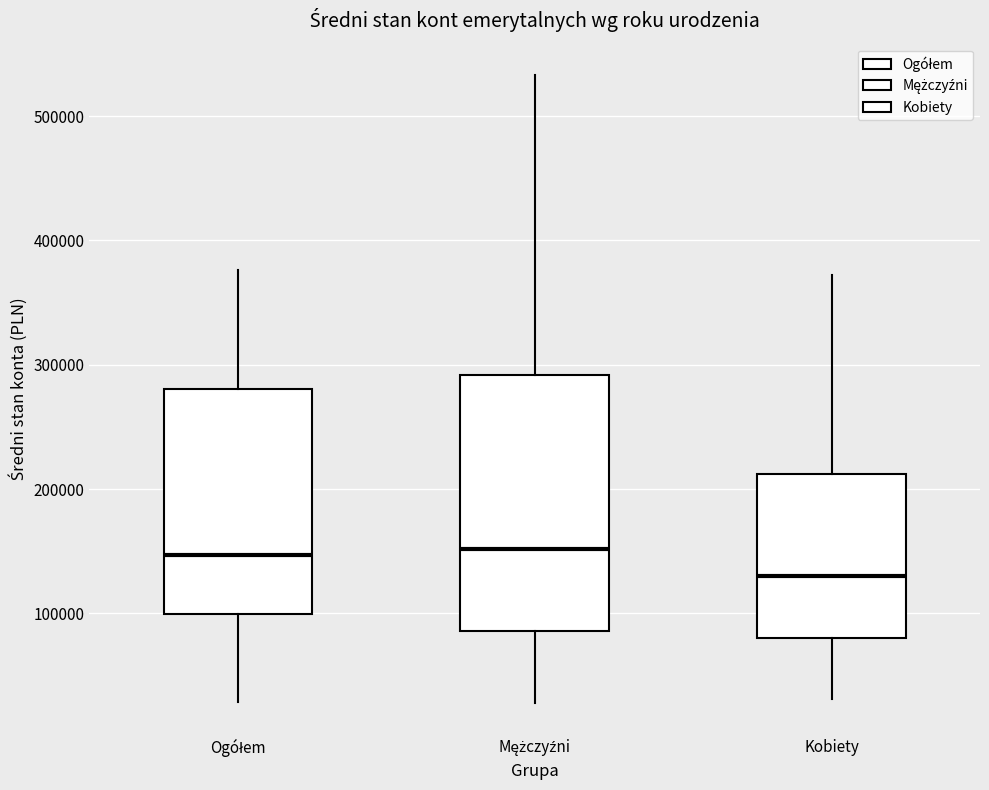

Comparing the boxes themselves (not the whiskers), which one is the tallest?

Mężczyźni